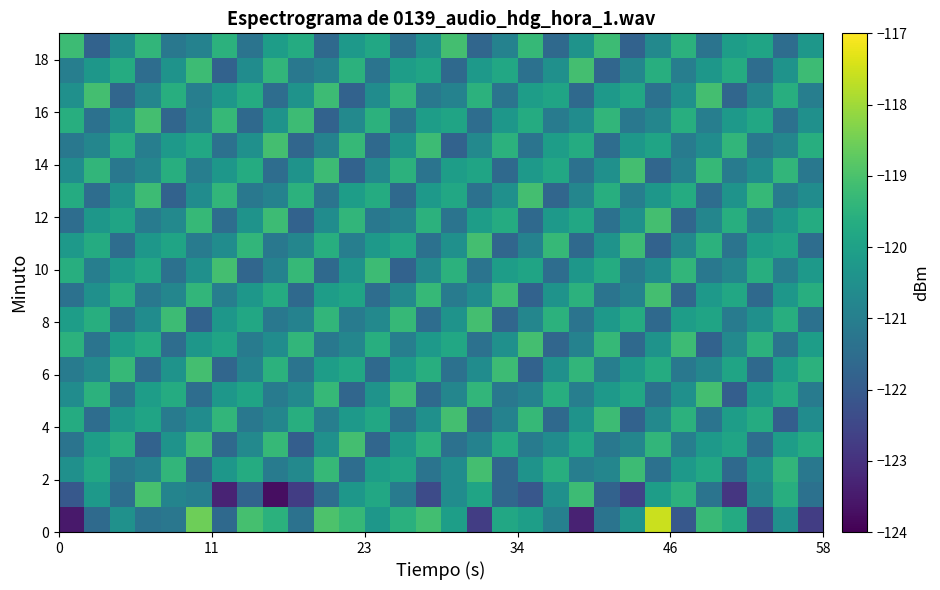

How many distinct data groups are displayed?

20